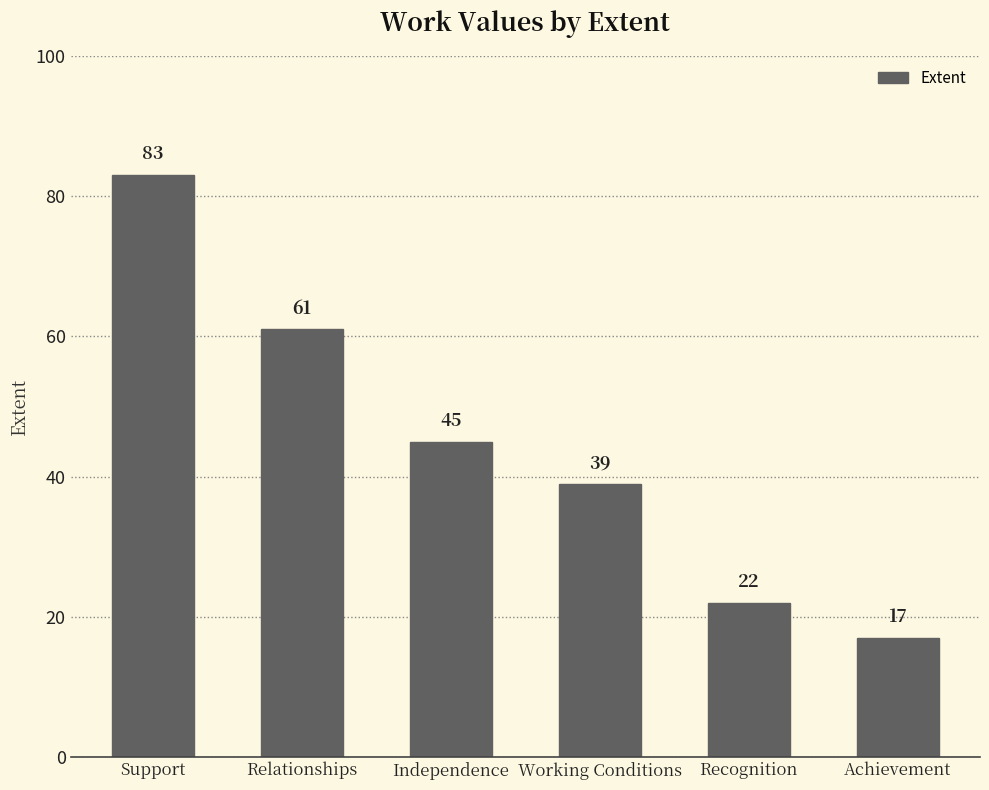

What is the ratio of the value at Support to the value at Relationships?

1.4